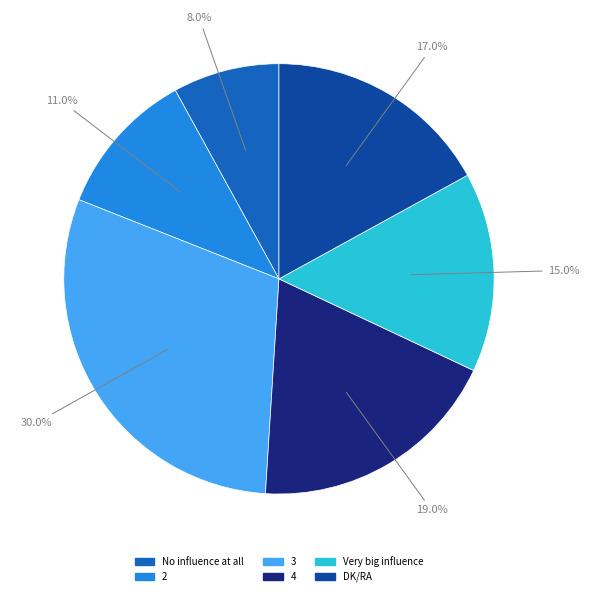

To the nearest percent, what percentage of the pie is 4?

19%